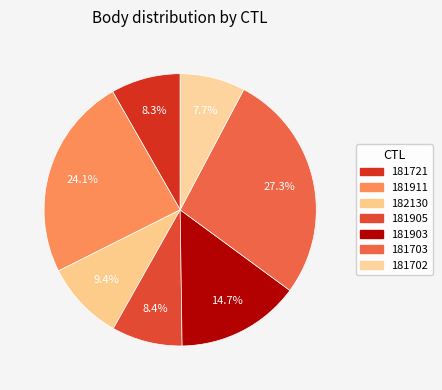

Approximately how many times larger is the value at 182130 compared to 181721?

1.1